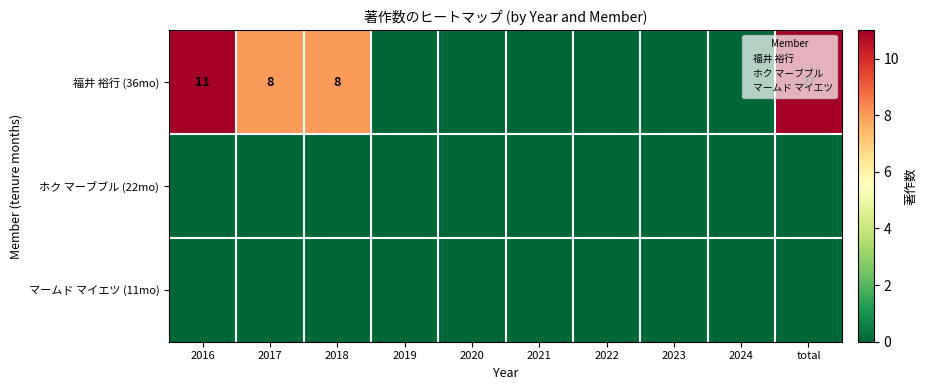

At which category does the chart reach its minimum across all series?

2016